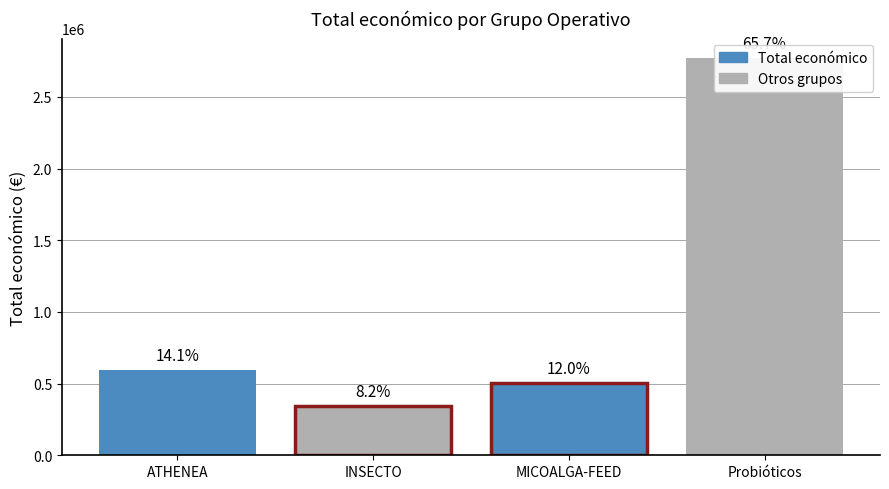

What is the label of the 3rd bar from the right?

INSECTO